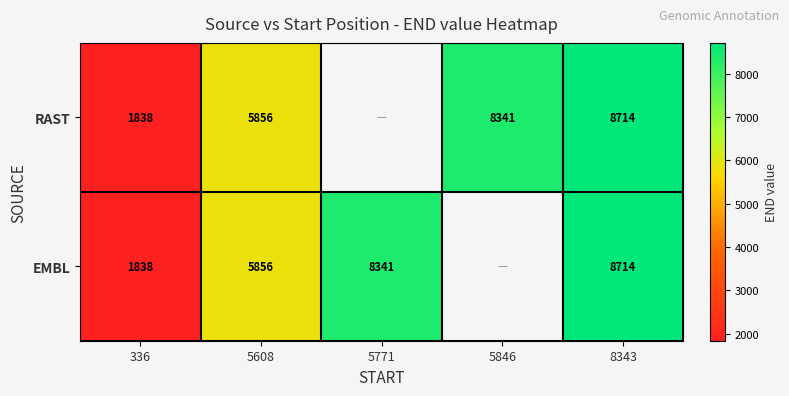

The EMBL series shows 13523 at 8343. True or false?

False